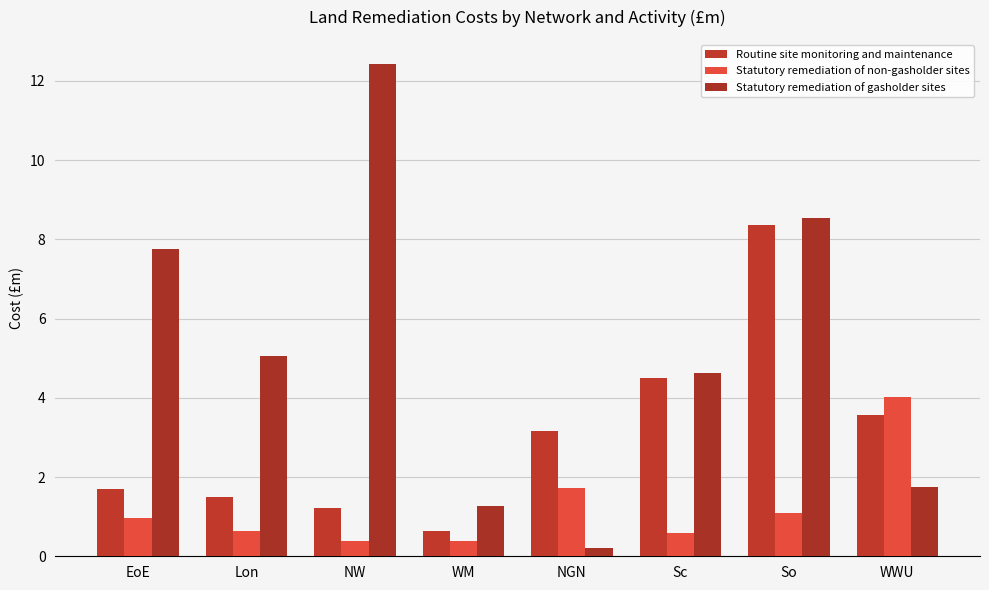

What is the label of the 2nd bar from the right?

So